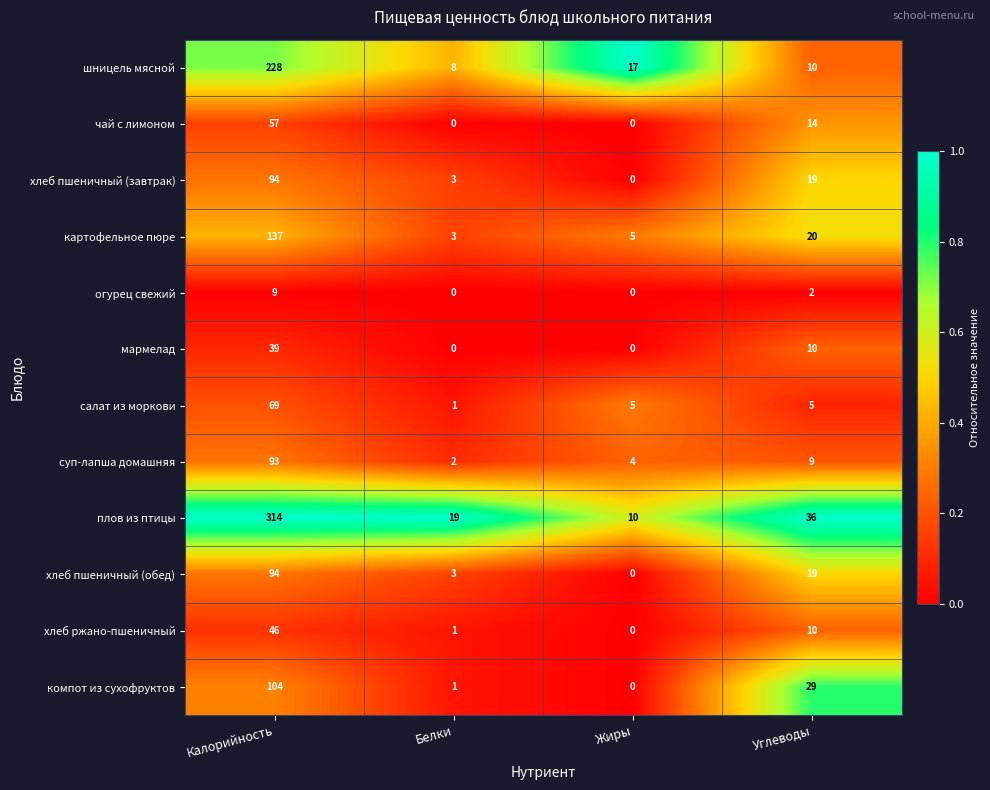

Which series has the widest spread of values?

плов из птицы